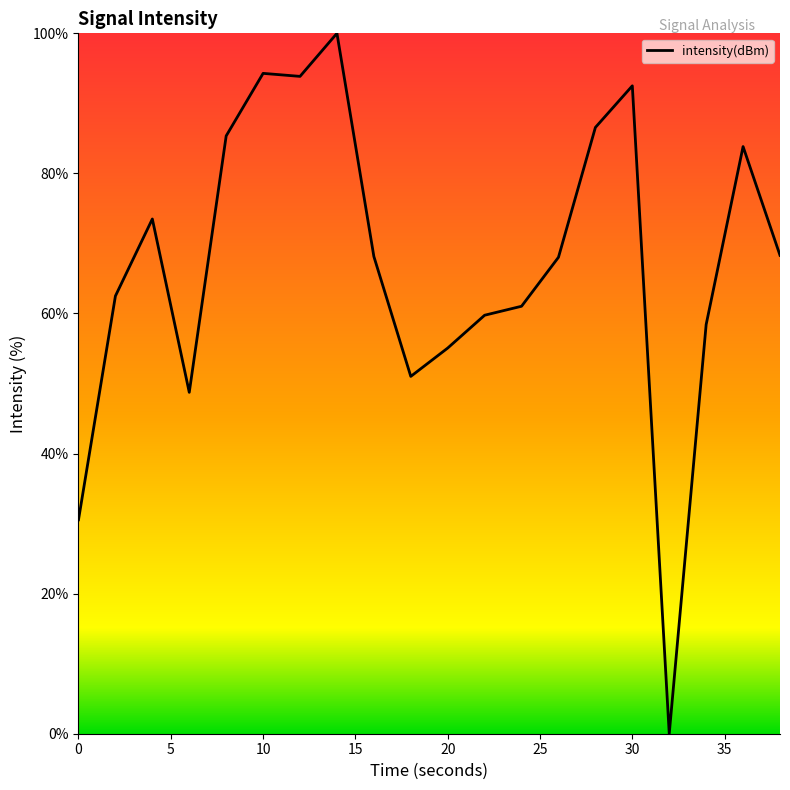

What is the maximum value shown in the chart?

100.0